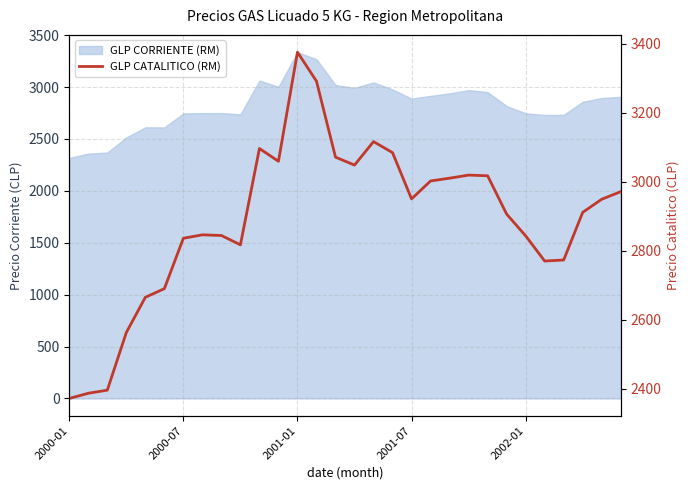

Which category has the highest value across all series?

2001-01